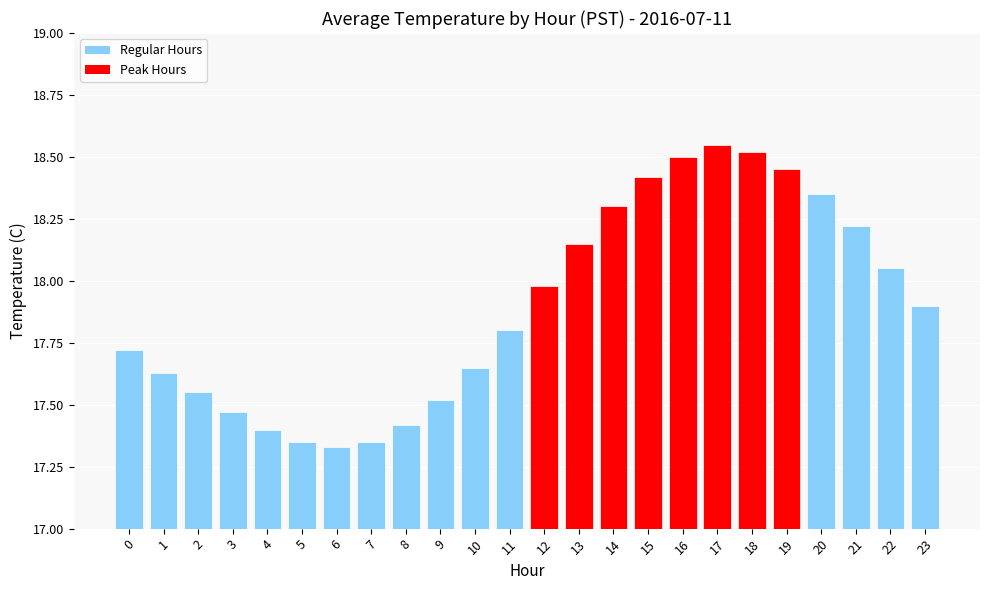

What is the difference between the values at 21 and 2?

0.7